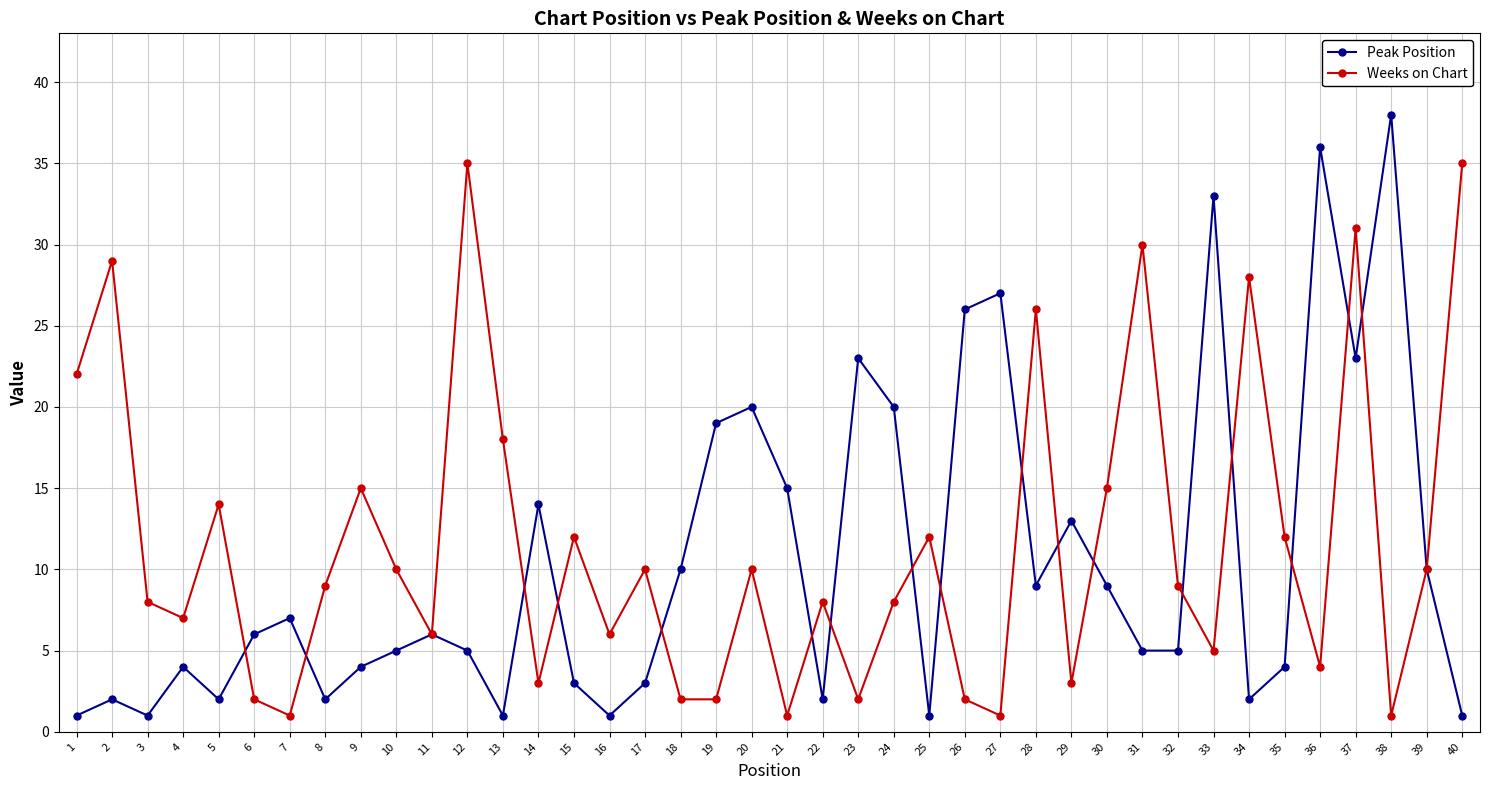

At 19, list the series in order from smallest to largest.

Weeks on Chart, Peak Position